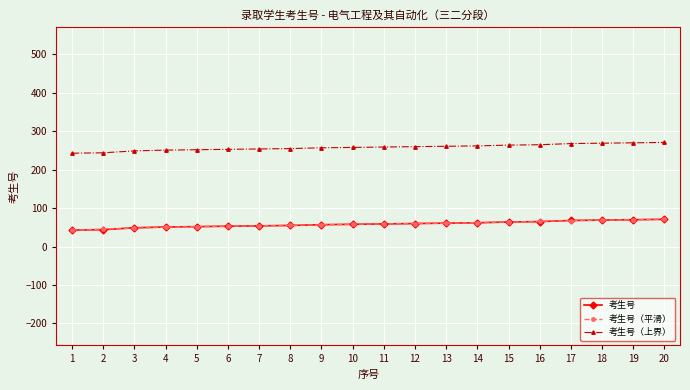

How many lines are shown in the chart?

3